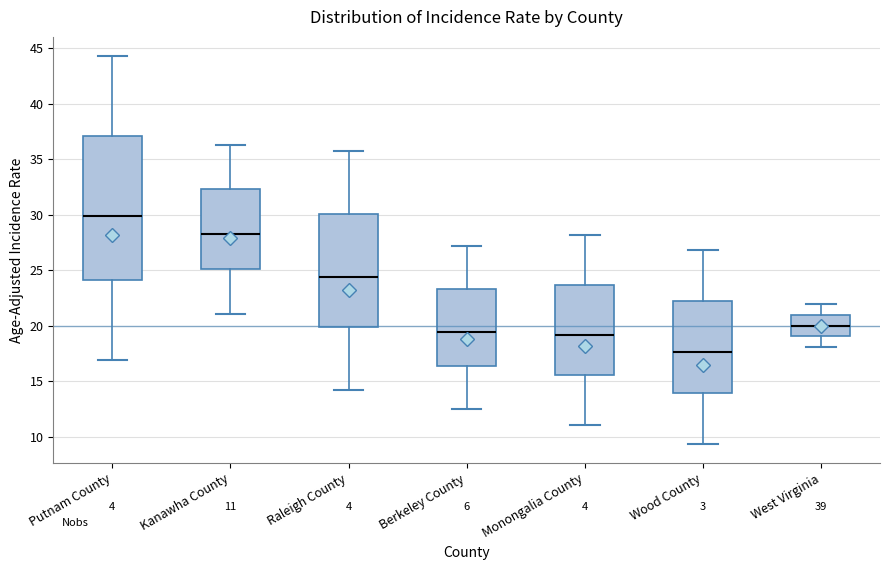

Which box's median line is the lowest?

Wood County